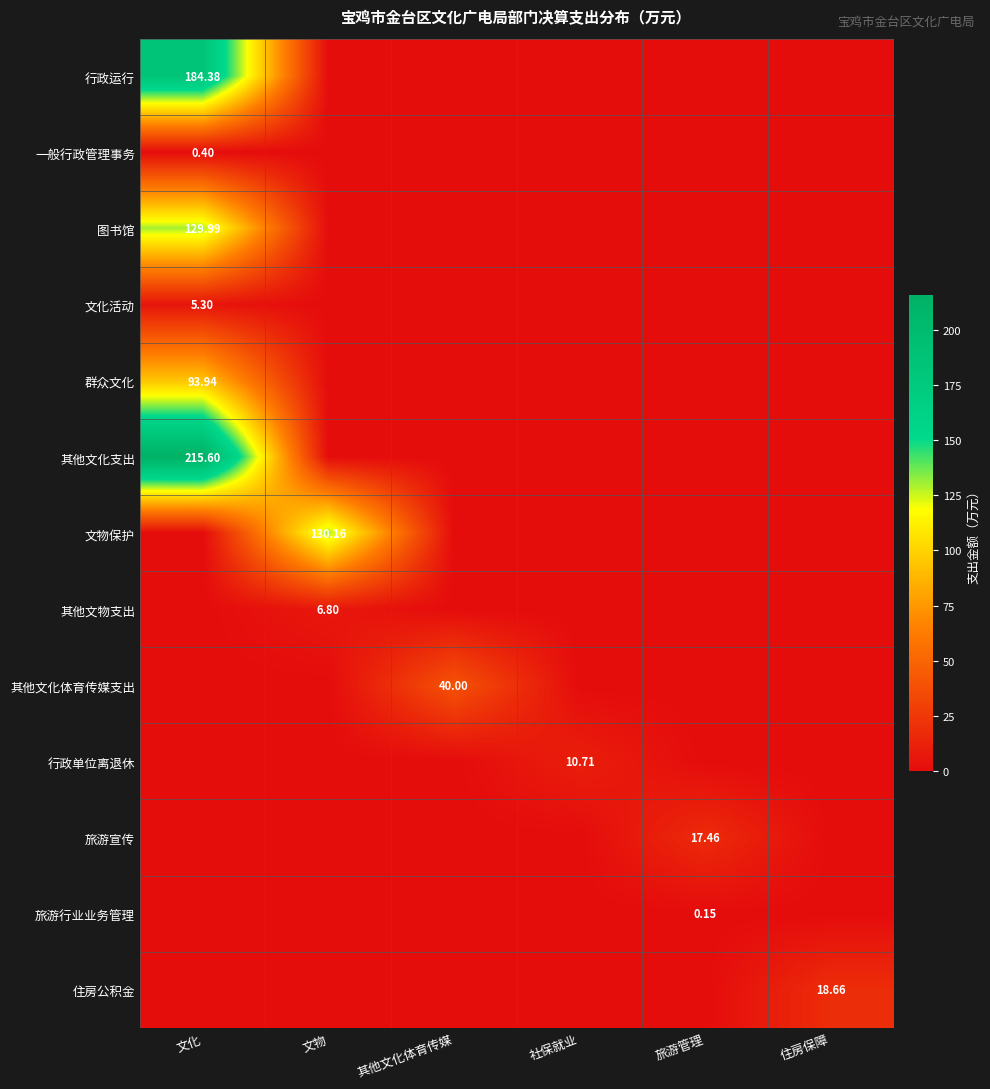

Rank the series by their maximum value, from lowest to highest.

旅游行业业务管理, 一般行政管理事务, 文化活动, 其他文物支出, 行政单位离退休, 旅游宣传, 住房公积金, 其他文化体育传媒支出, 群众文化, 图书馆, 文物保护, 行政运行, 其他文化支出